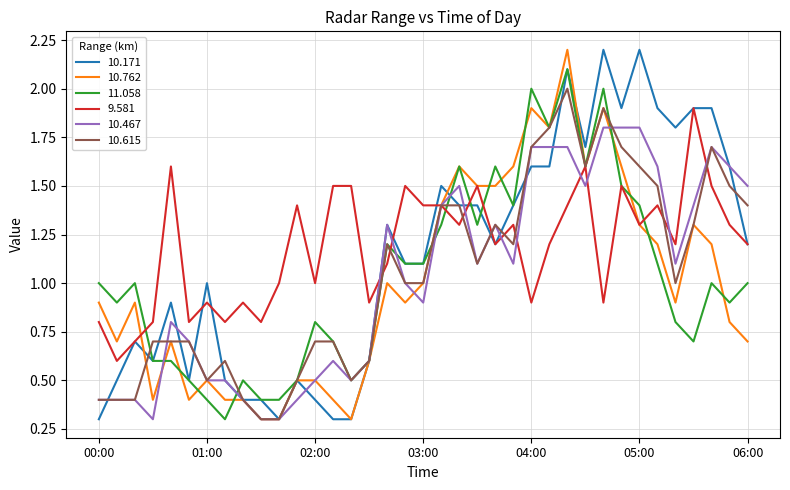

What is the minimum value shown in the chart?

0.3